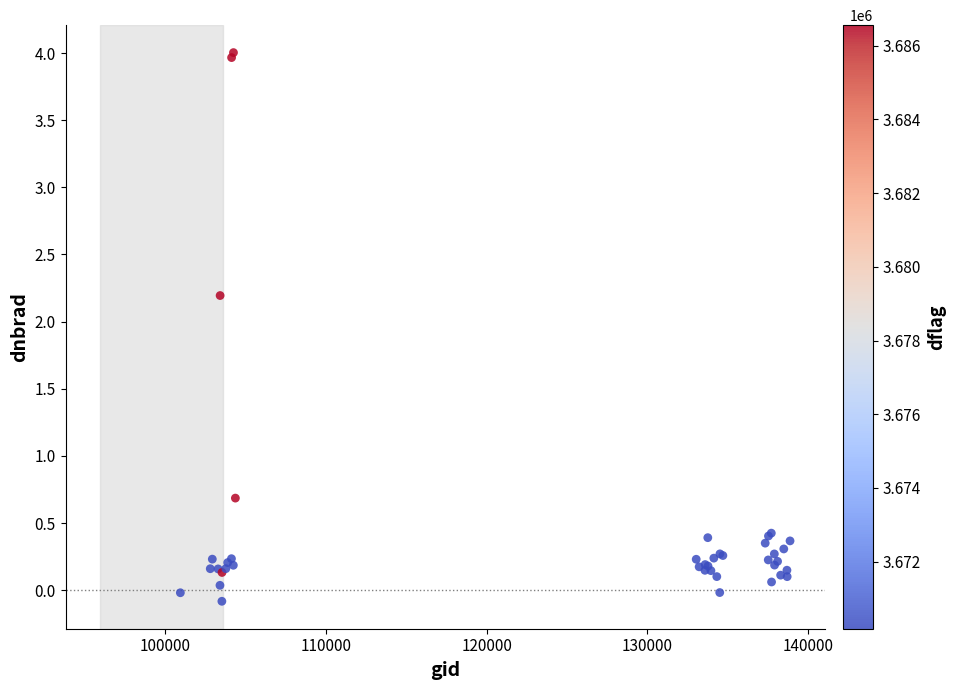

What Y value in the scatter plot is closest to 1?

0.7